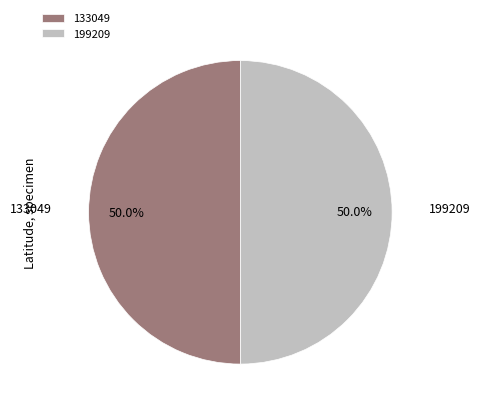

What percentage is the 199209 slice, to the nearest percent?

50%